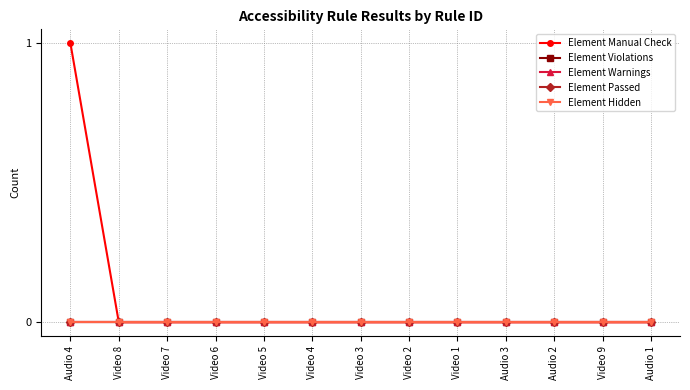

Is this an area chart (filled region under the line)?

No